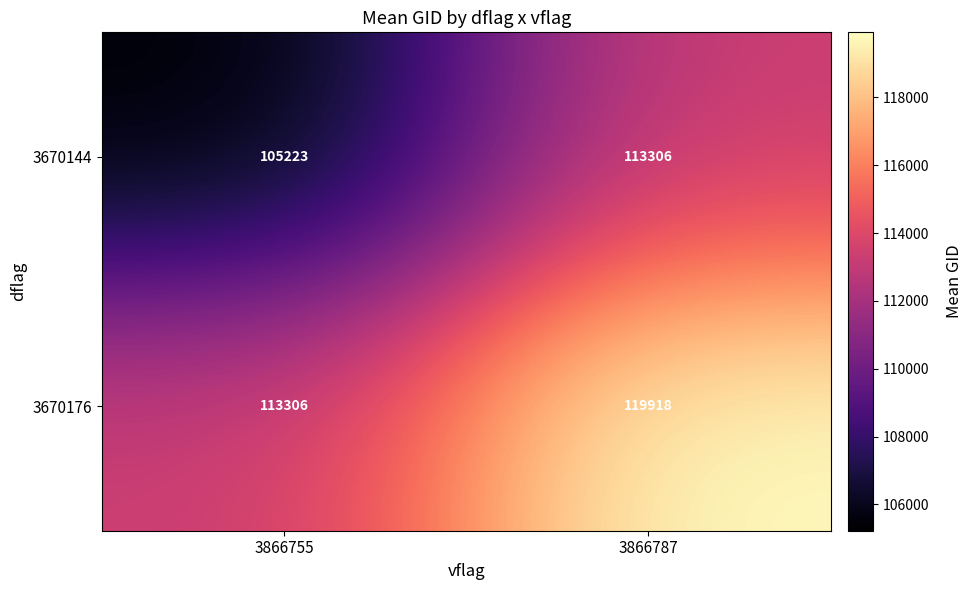

What is the difference between the maximum and minimum values in the 3670144 series?

8083